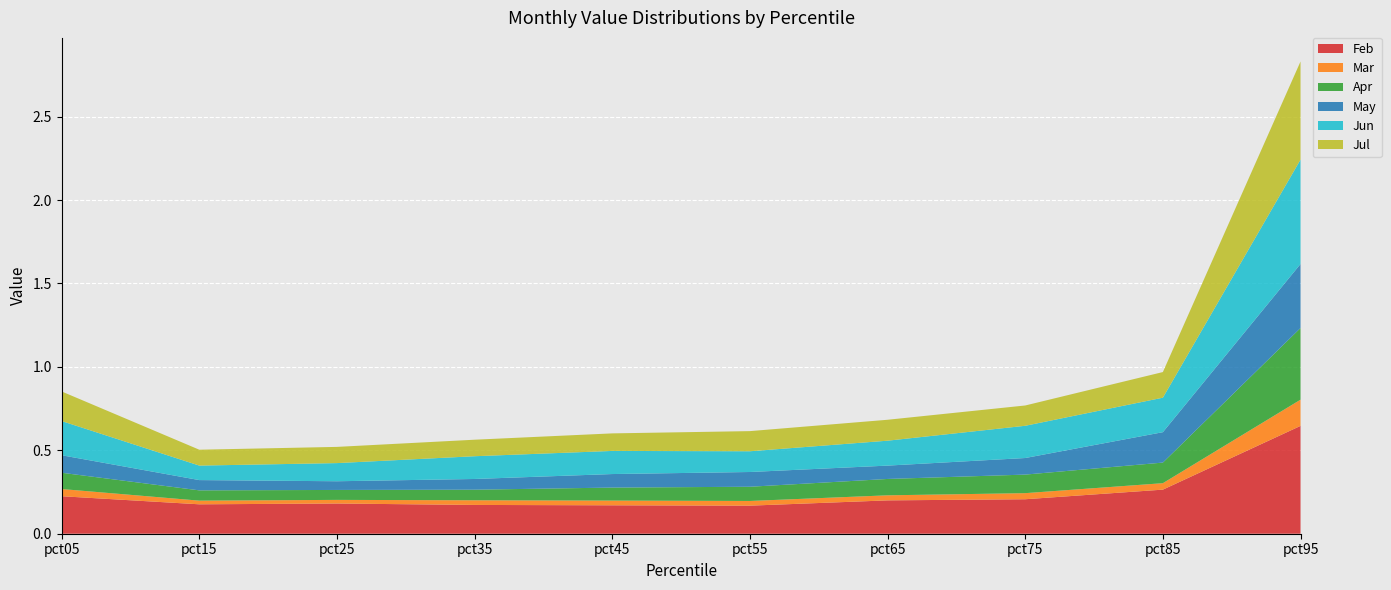

Reading left to right, extract all data points from this chart.

Feb: 0.2	0.2	0.2	0.2	0.2	0.2	0.2	0.2	0.3	0.6
Mar: 0.0	0.0	0.0	0.0	0.0	0.0	0.0	0.0	0.0	0.2
Apr: 0.1	0.1	0.1	0.1	0.1	0.1	0.1	0.1	0.1	0.4
May: 0.1	0.1	0.1	0.1	0.1	0.1	0.1	0.1	0.2	0.4
Jun: 0.2	0.1	0.1	0.1	0.1	0.1	0.1	0.2	0.2	0.6
Jul: 0.2	0.1	0.1	0.1	0.1	0.1	0.1	0.1	0.2	0.6